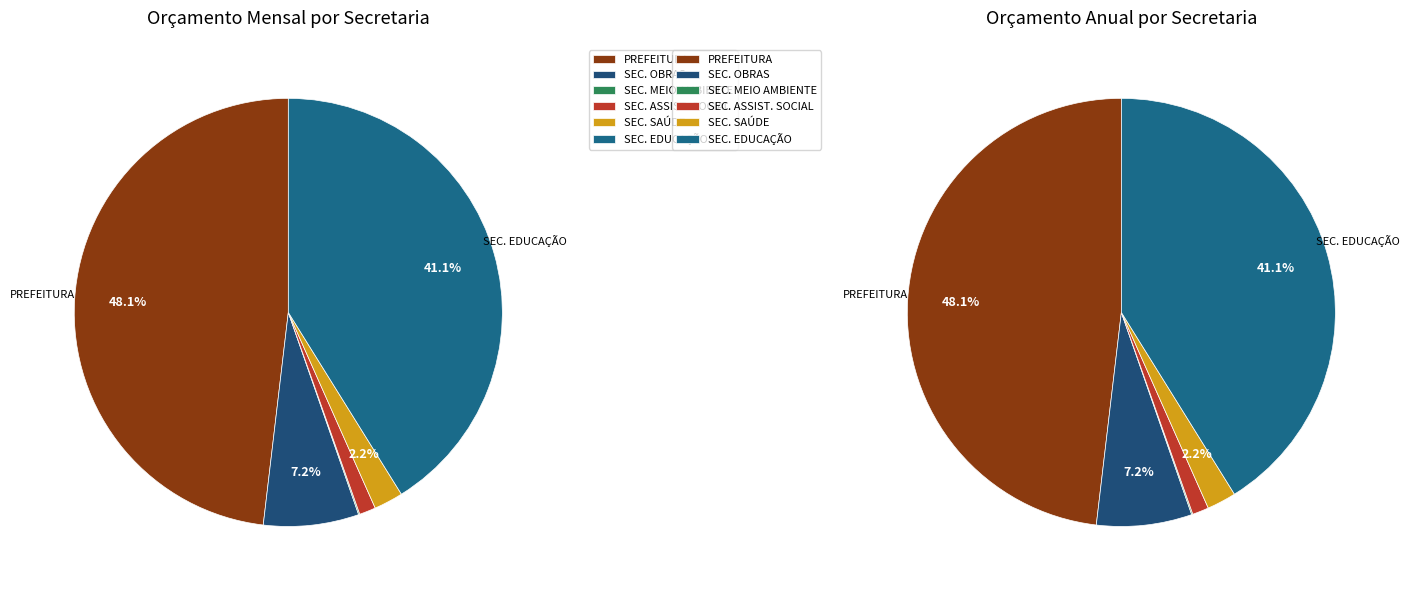

Is there any slice that represents more than half of the pie?

No